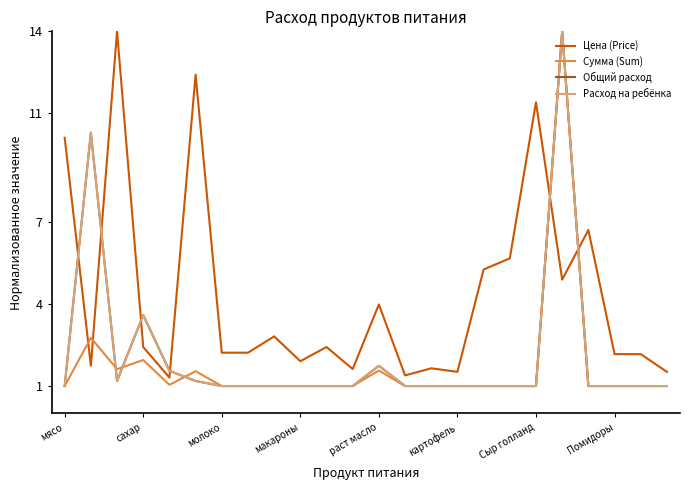

Does the chart display data point markers on the line(s)?

No